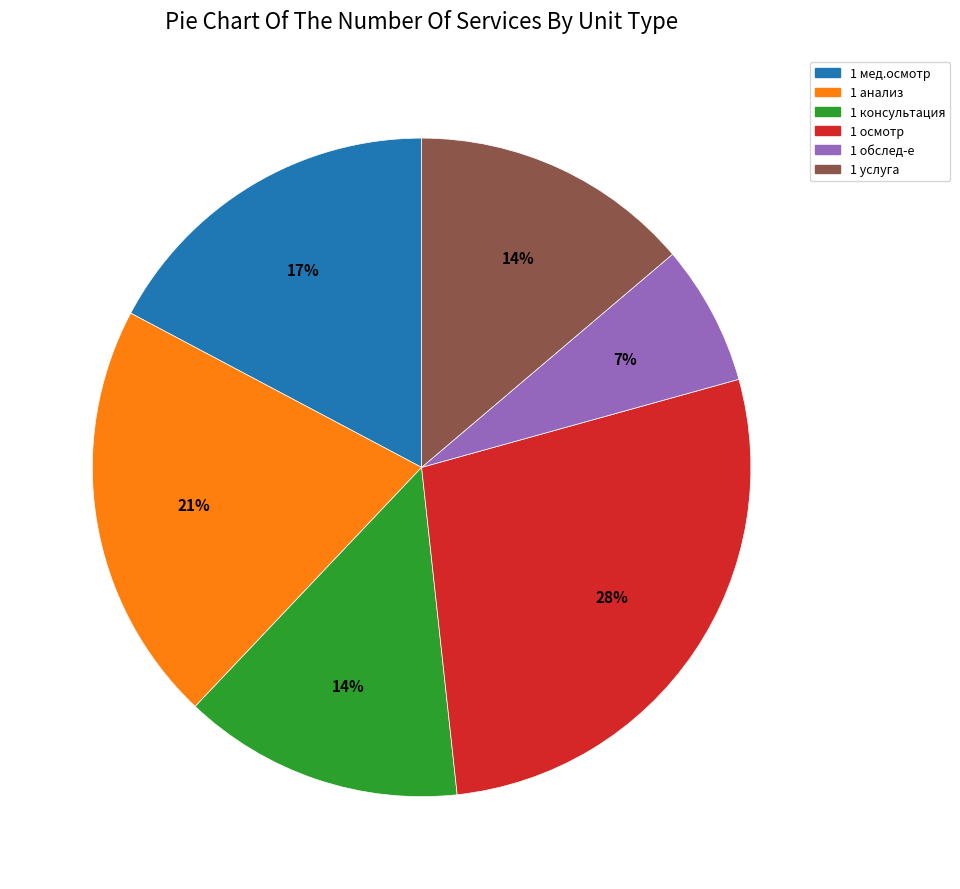

To the nearest percent, what percentage of the pie is 1 обслед-е?

7%